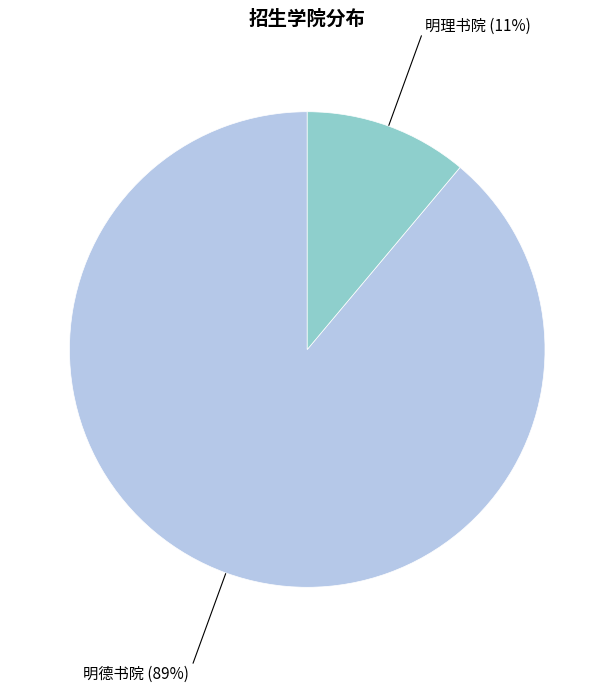

To the nearest percent, what is the average slice percentage?

50%